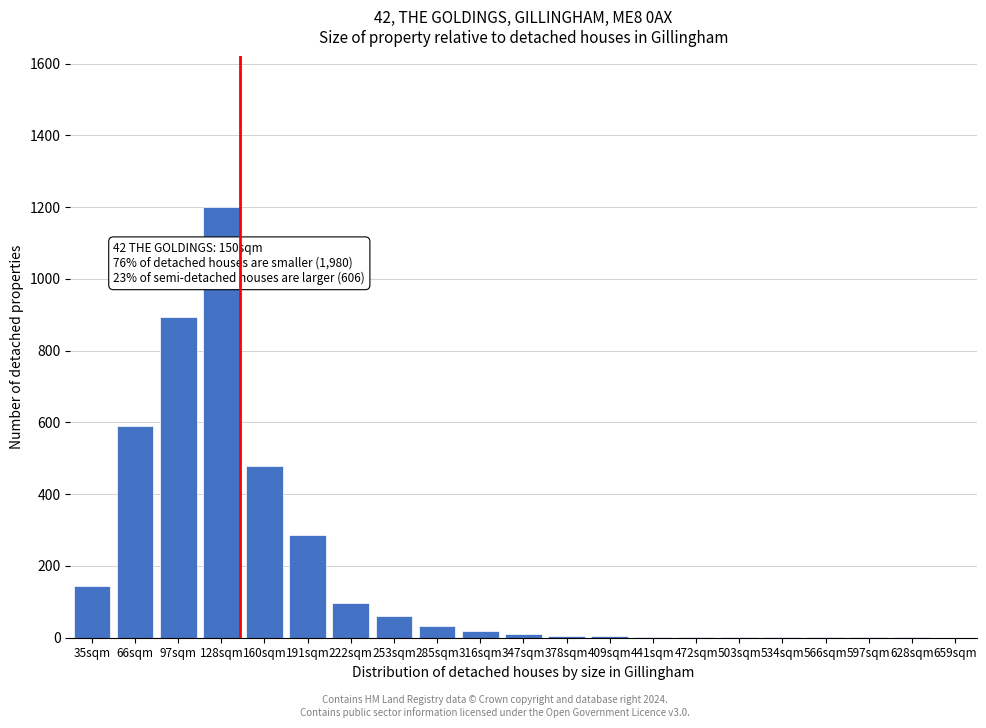

At which category does the chart reach its peak across all series?

128sqm